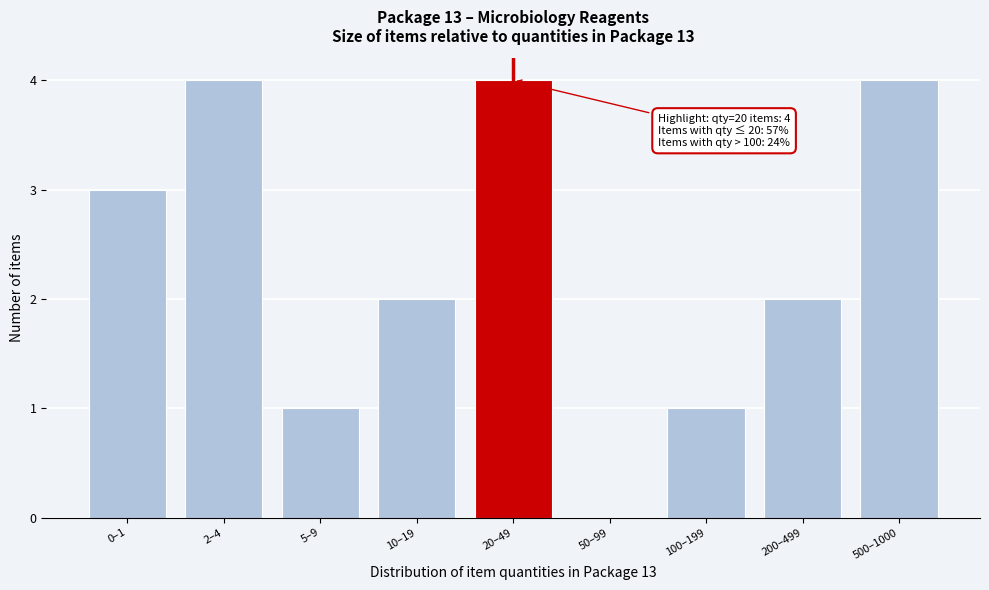

Reading left to right, extract all data points from this chart.

0–1=3	2–4=4	5–9=1	10–19=2	20–49=4	50–99=0	100–199=1	200–499=2	500–1000=4